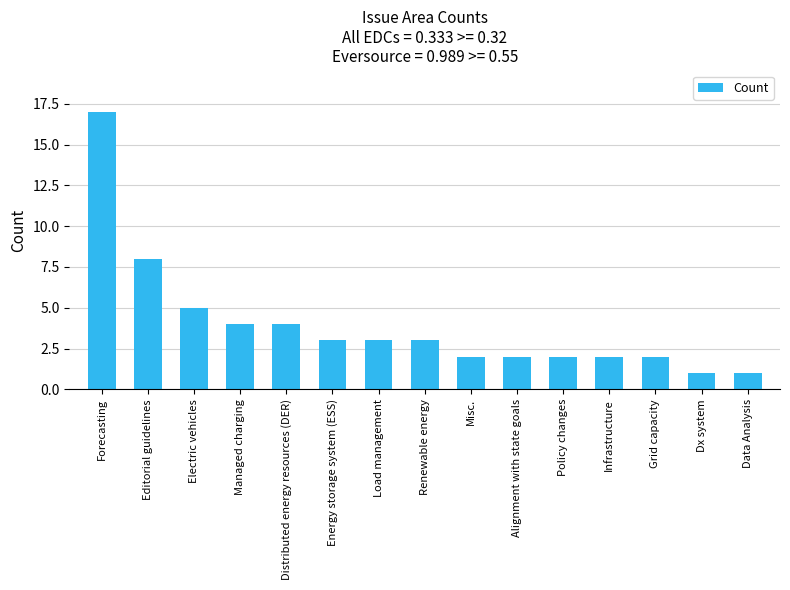

How many distinct data groups are displayed?

1